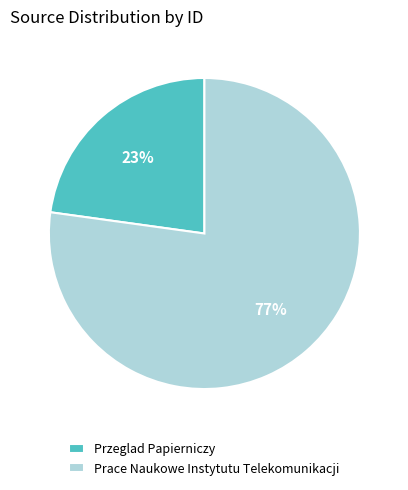

Which category has the biggest portion of the pie?

Prace Naukowe Instytutu Telekomunikacji